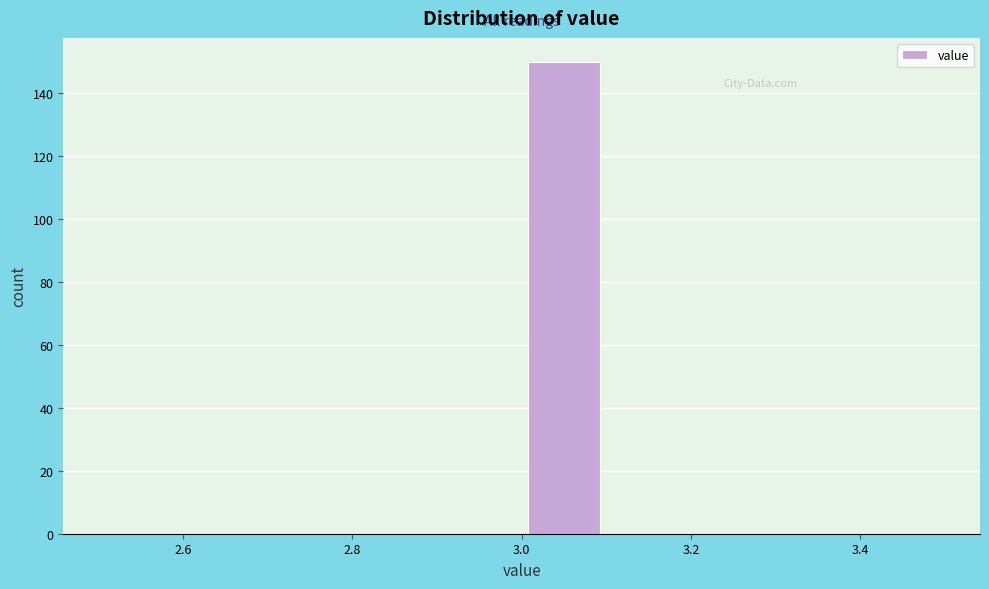

What is the height of the bar covering 3.0 to 3.1 on the x-axis? The values are not printed on the chart, so give them approximately, as read against the axis.

150